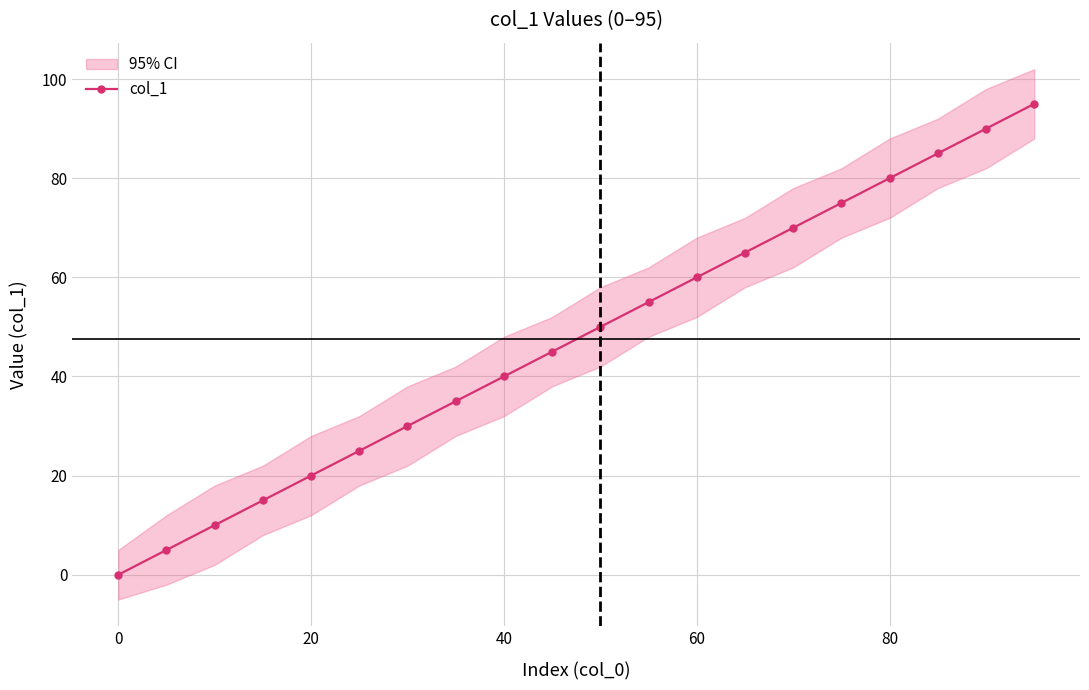

True or false: col_1 has more than 2 interior local peaks.

False